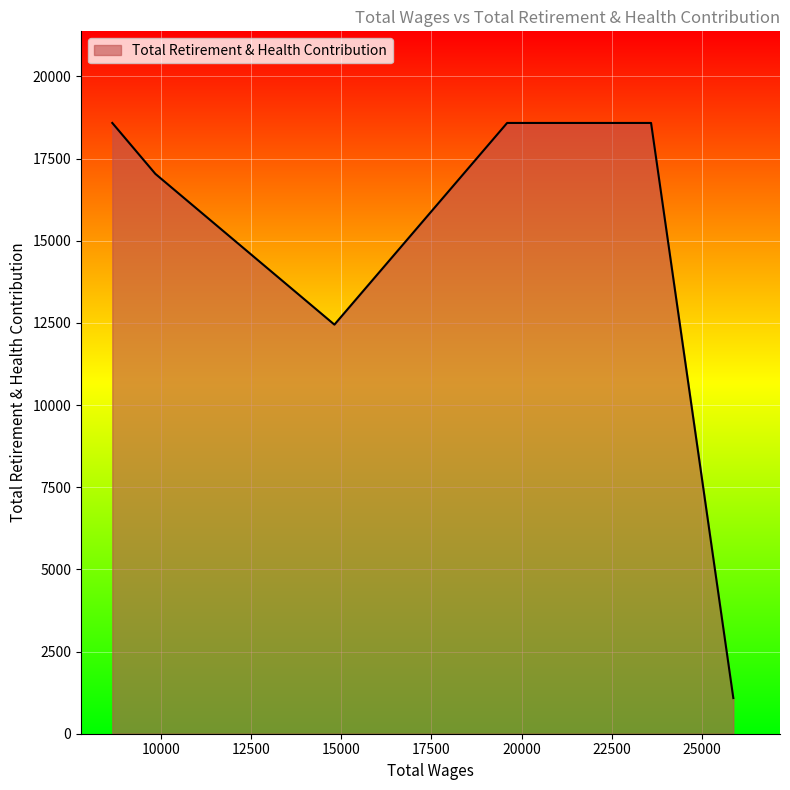

What is the greatest value displayed?

18583